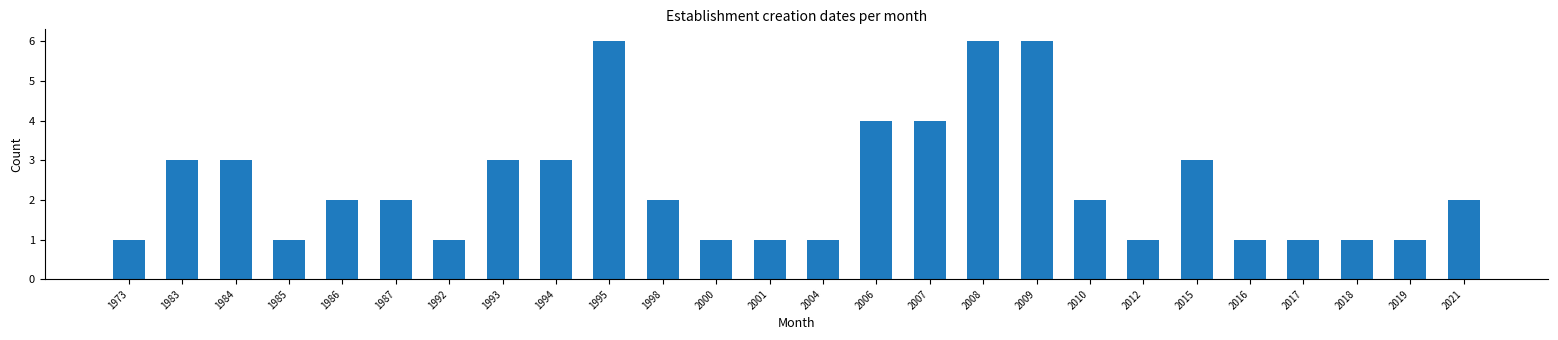

Reading right to left, transcribe all the data shown in this chart.

2	1	1	1	1	3	1	2	6	6	4	4	1	1	1	2	6	3	3	1	2	2	1	3	3	1